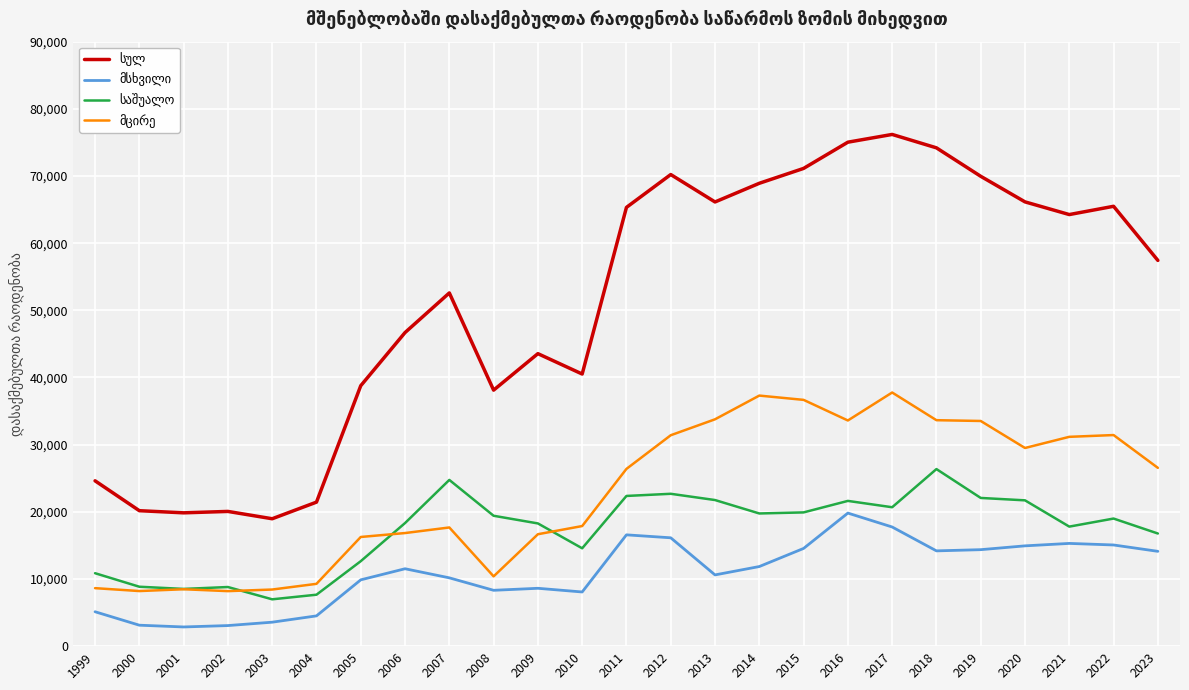

What is the difference between the highest and lowest values at 2016?

55223